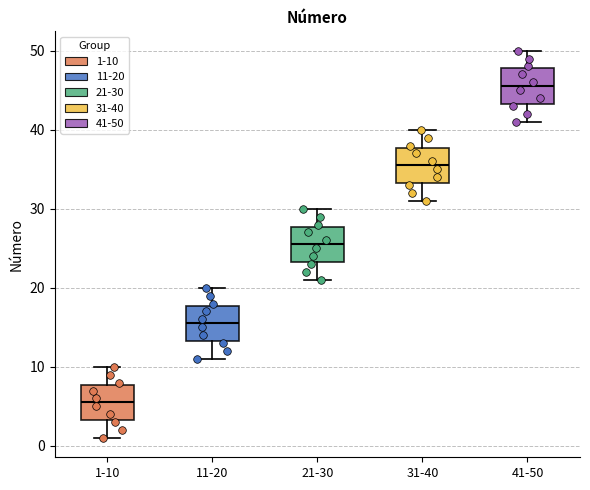

Reading left to right, transcribe this box plot: for each box, give where its median line is, the range the box spans, and where its two whiskers end, as read against the y-axis. The values are not printed on the chart, so give them approximately, as read against the axis.

1-10: median 6, box 3 to 8, whiskers 1 to 10
11-20: median 16, box 13 to 18, whiskers 11 to 20
21-30: median 26, box 23 to 28, whiskers 21 to 30
31-40: median 36, box 33 to 38, whiskers 31 to 40
41-50: median 46, box 43 to 48, whiskers 41 to 50